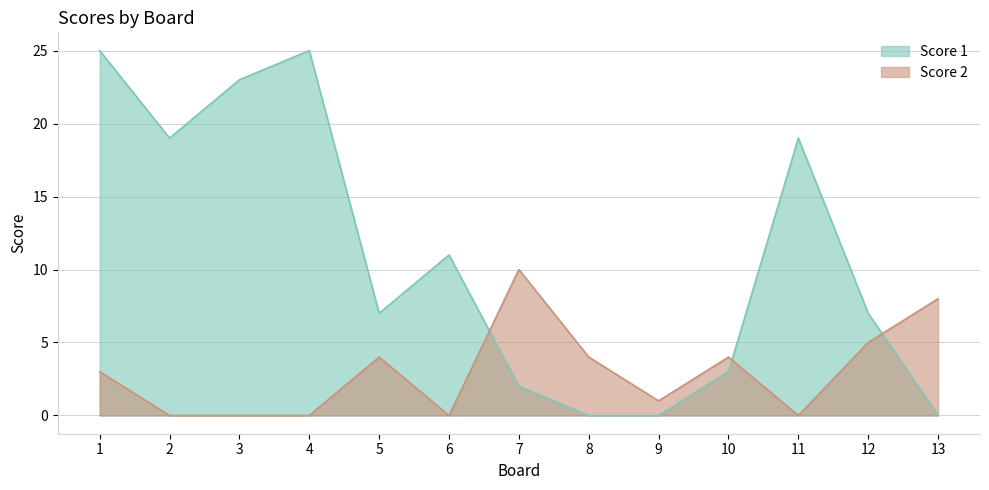

Rank the categories by Score 1 value from lowest to highest.

8, 9, 13, 7, 10, 5, 12, 6, 2, 11, 3, 1, 4